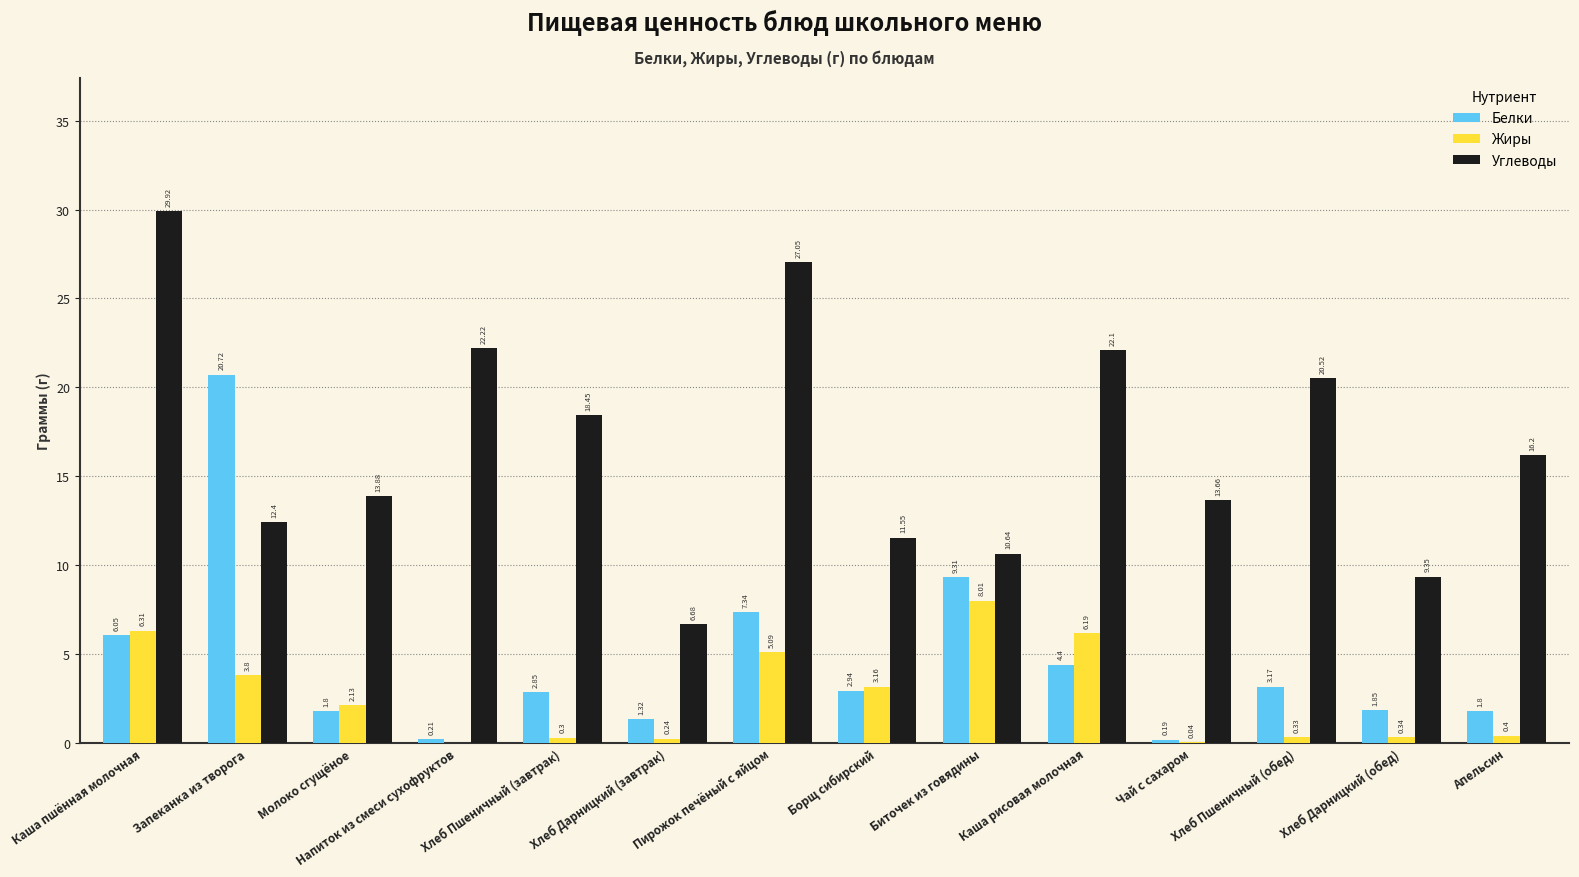

Is it true that Жиры equals 1.7 at Запеканка из творога?

False